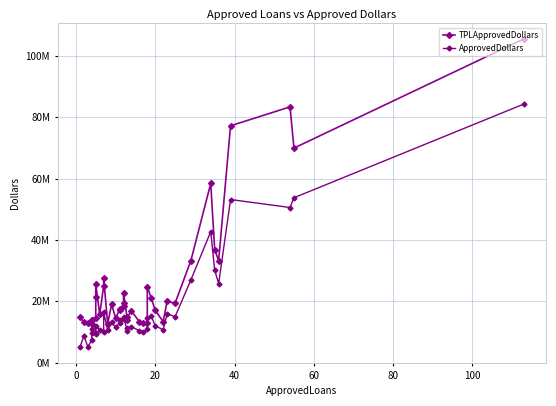

What is the lowest value of the TPLApprovedDollars series?

12667293